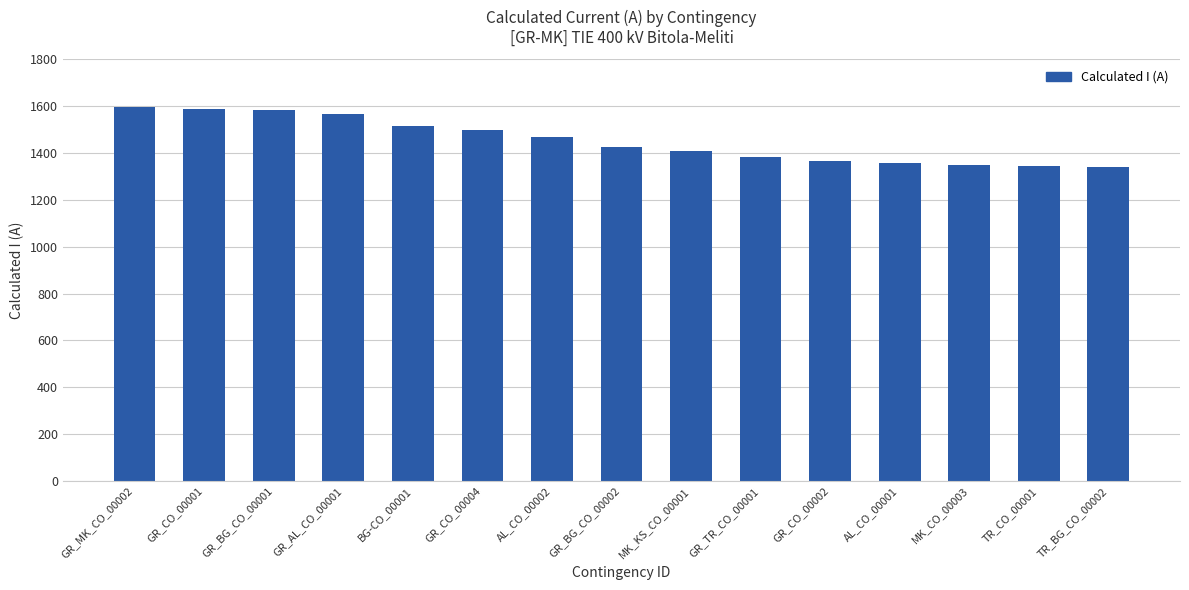

What is the label of the 10th bar from the right?

GR_CO_00004